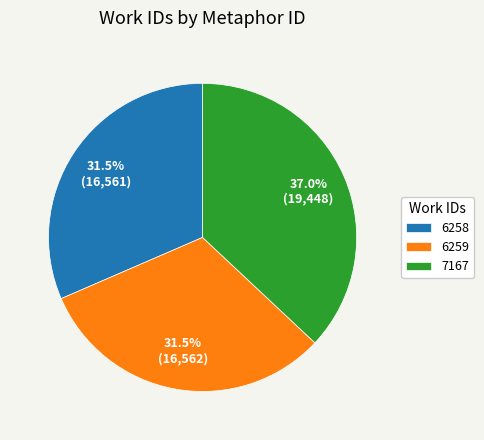

To the nearest percent, what portion does 7167 represent?

37%